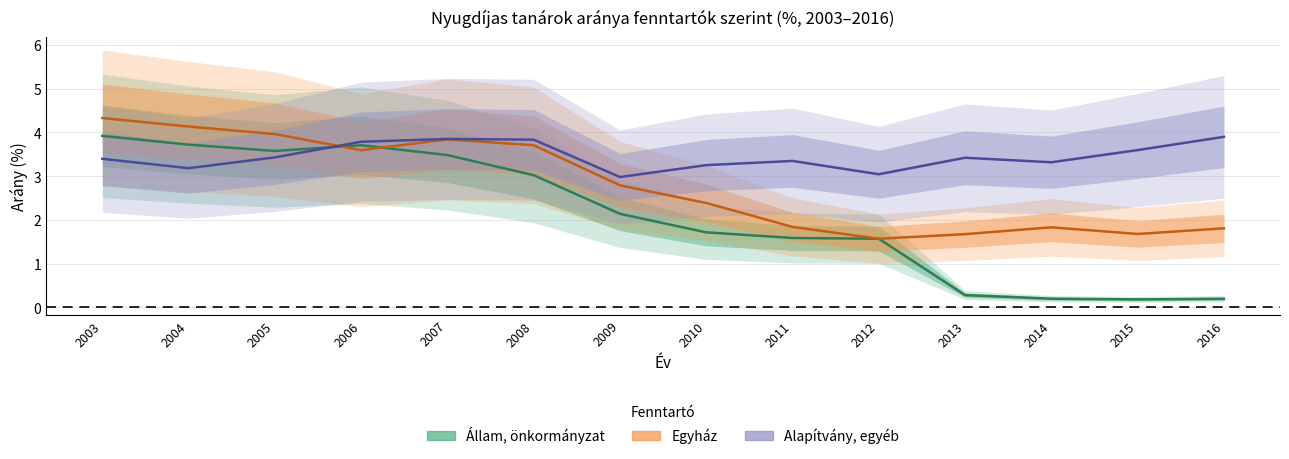

What are all the series names shown in the legend?

Állam, önkormányzat, Egyház, Alapítvány, egyéb